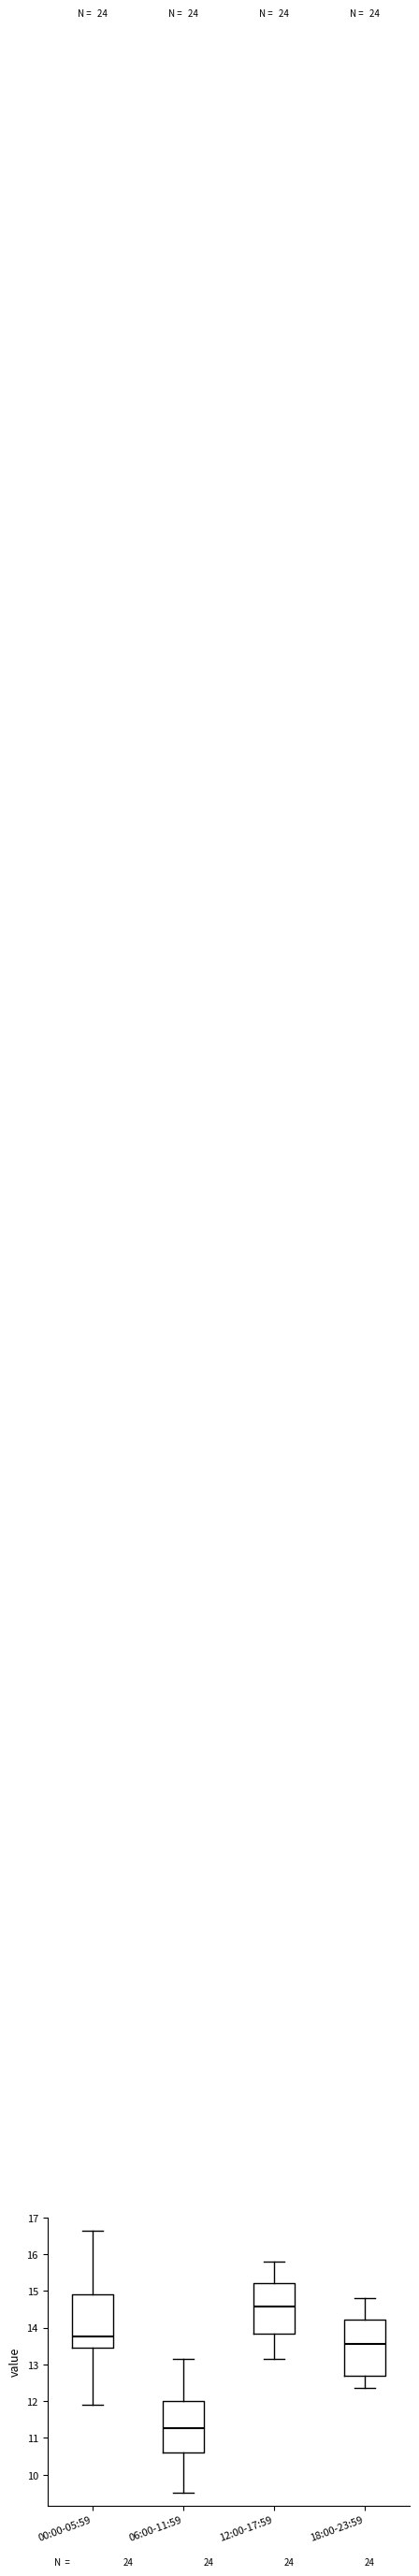

Which box's median line is the highest?

12:00-17:59